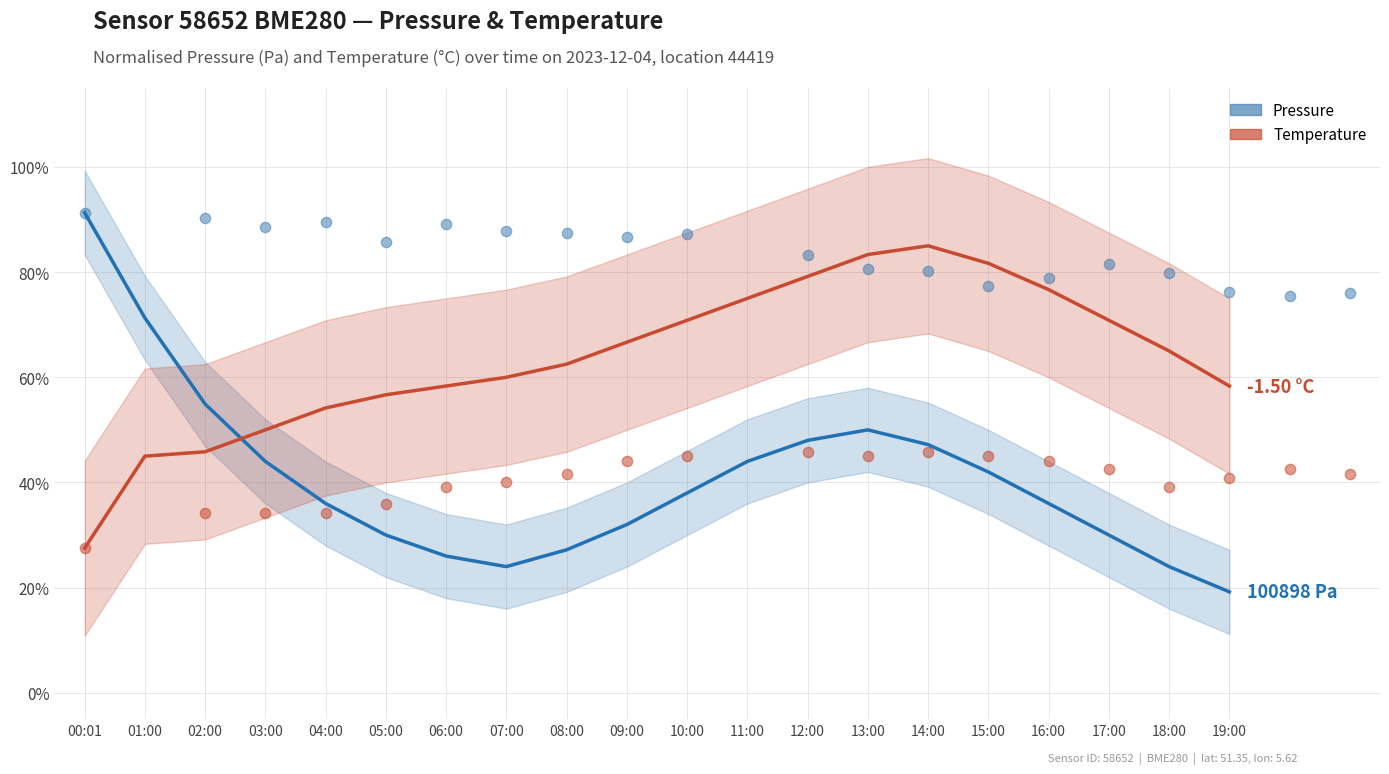

Is the value of Temperature (scatter) at 06:00 greater than the value of Pressure (scatter) at 00:01?

No